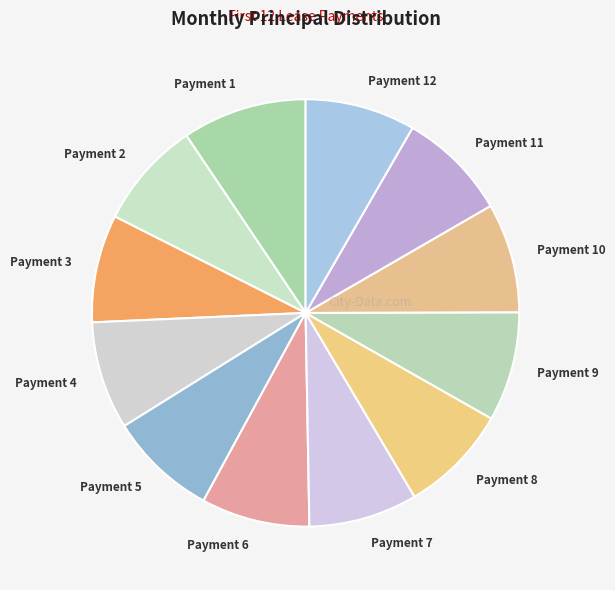

Is it true that Payment 12 is 20% of the pie?

False